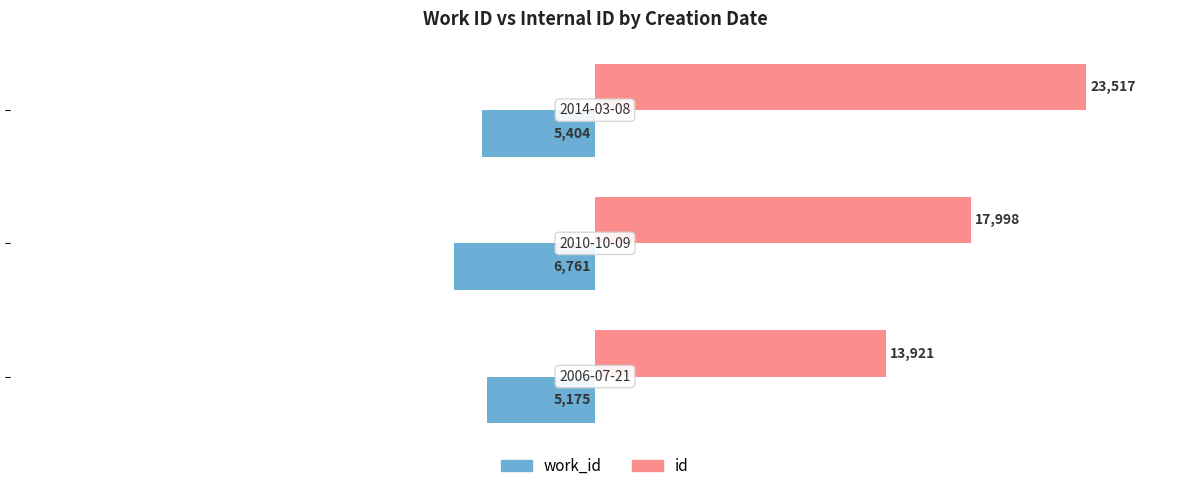

What is the minimum value for work_id?

-6761